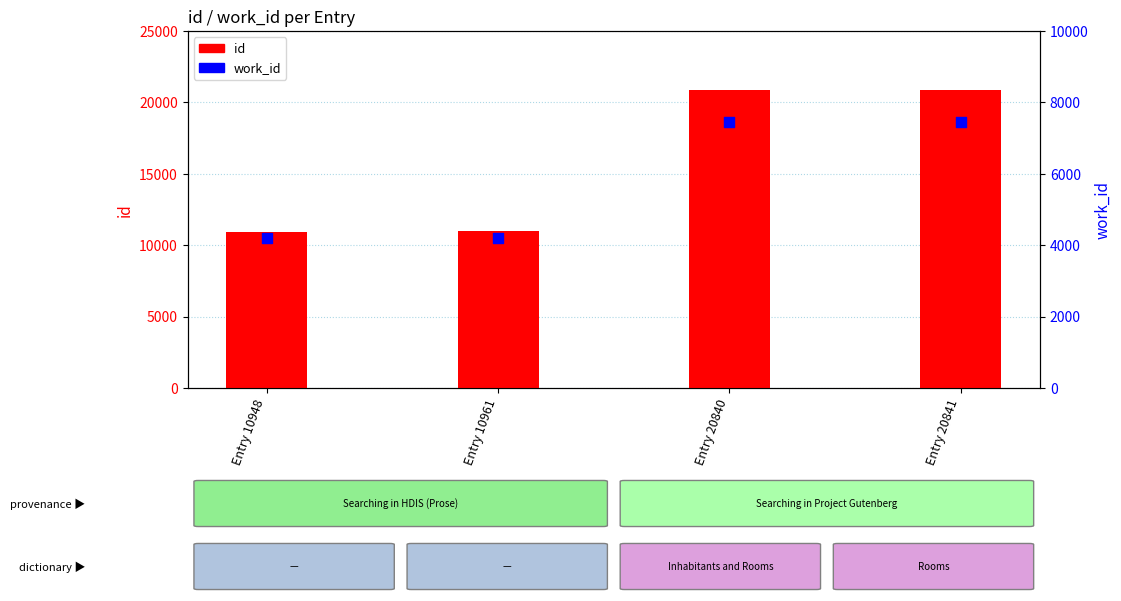

Is the value of id at Entry 10948 greater than the value of work_id at Entry 10961?

Yes